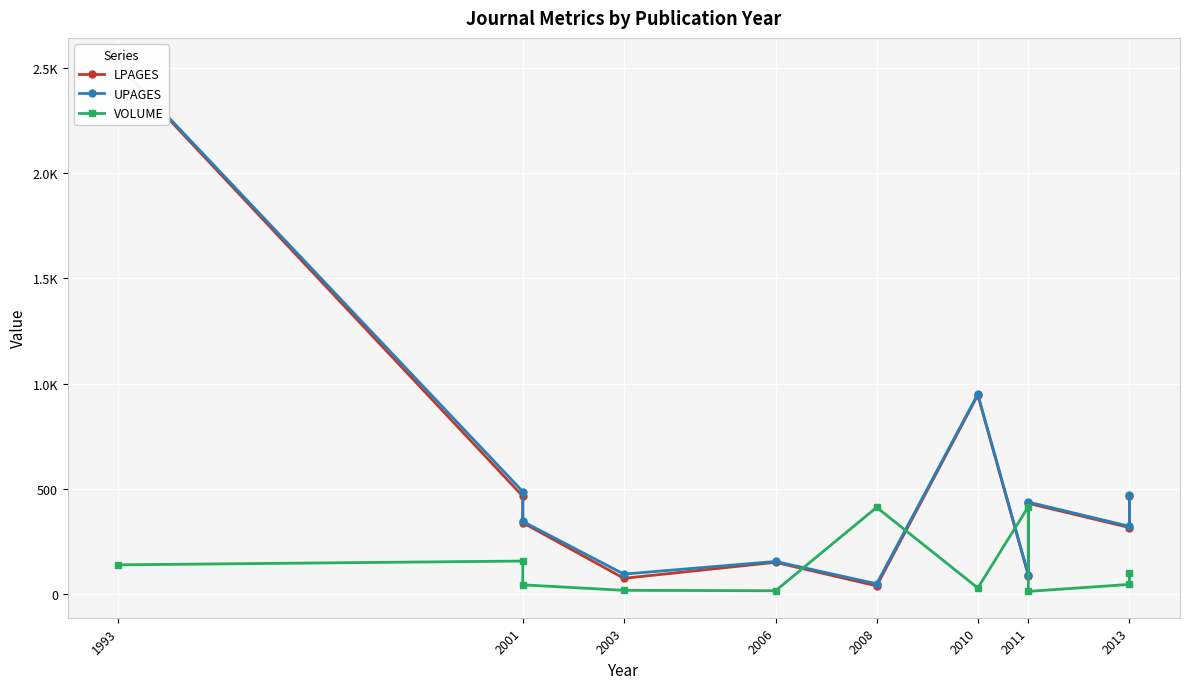

What is the highest value of the LPAGES series?

2511